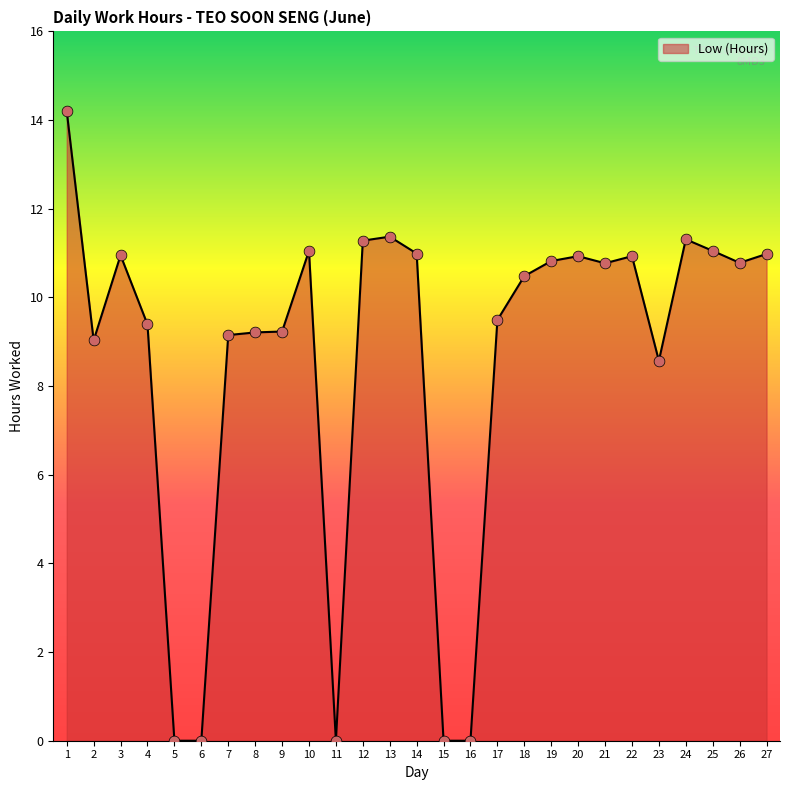

Between 23 and 27, which is larger?

27